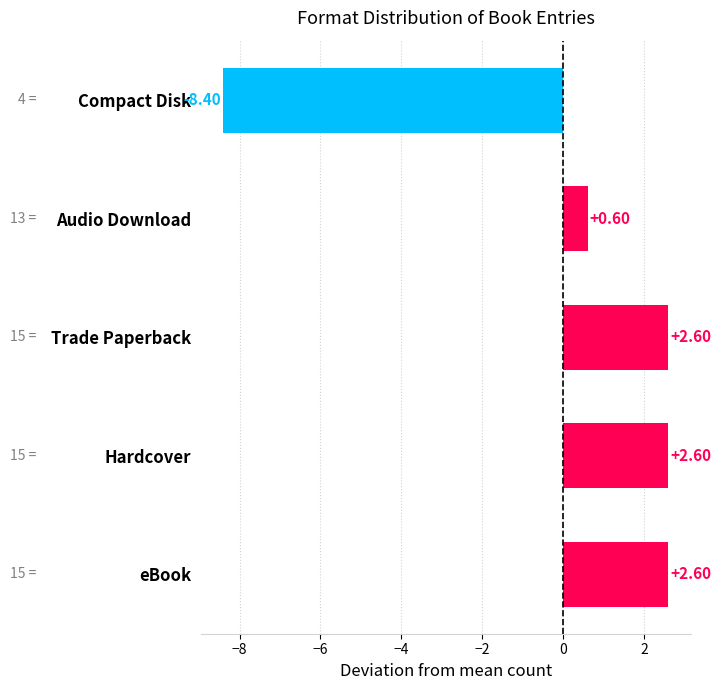

What is the difference between the second highest and minimum values?

11.0